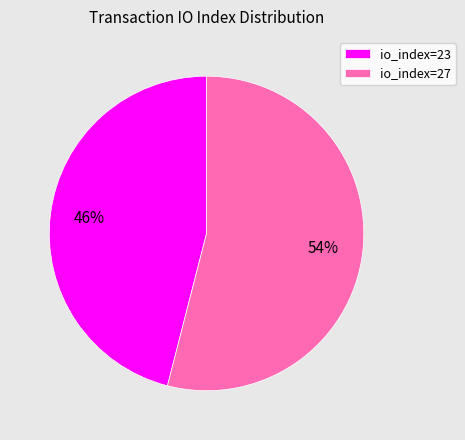

How many segments does this pie chart have?

2